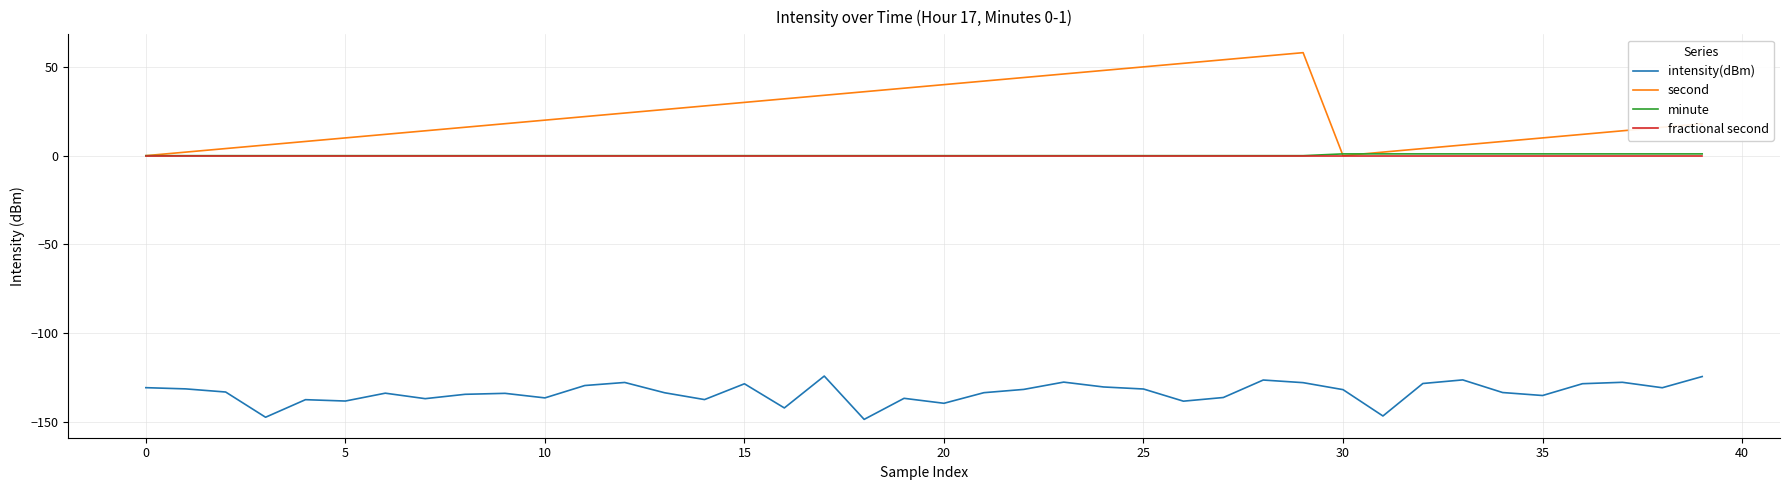

What is the sum of all intensity(dBm) values?

-5335.6